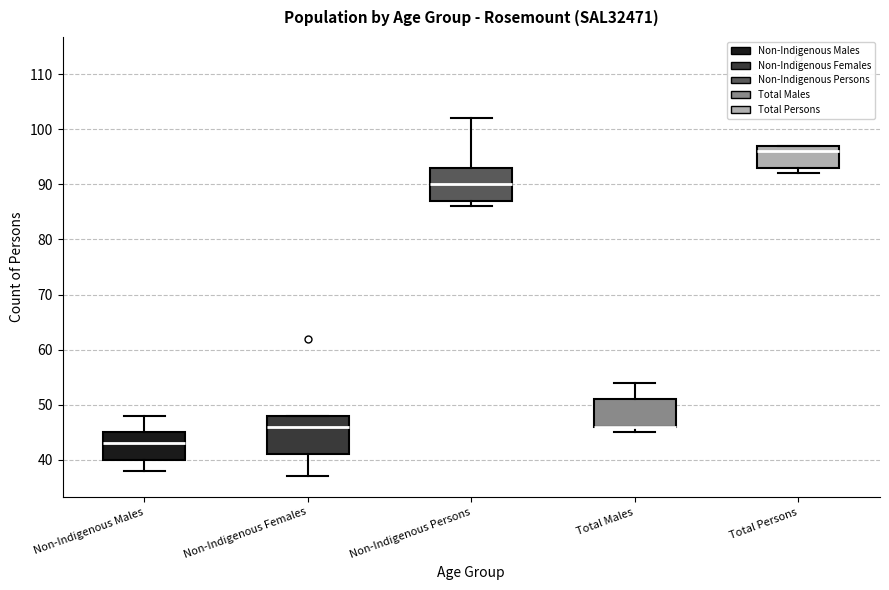

Reading left to right, read every box against the y-axis: the position of its median line, the range the box covers, and the ends of its whiskers. The values are not printed on the chart, so give them approximately, as read against the axis.

Non-Indigenous Males: median 43, box 40 to 45, whiskers 38 to 48
Non-Indigenous Females: median 46, box 41 to 48, whiskers 37 to 48
Non-Indigenous Persons: median 90, box 87 to 93, whiskers 86 to 102
Total Males: median 46 (drawn on the box's lower edge), box 46 to 51, whiskers 45 to 54
Total Persons: median 96, box 93 to 97, whiskers 92 to 97